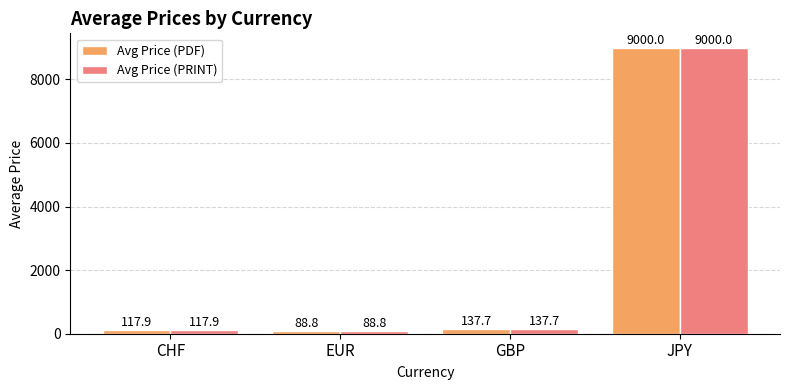

List the labels in order of Avg Price (PDF) value, largest first.

JPY, GBP, CHF, EUR